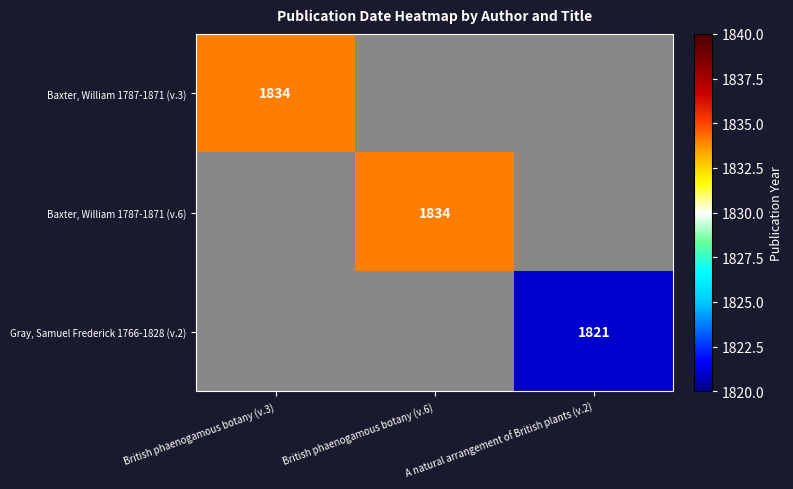

The Baxter, William 1787-1871 (v.3) series shows 1834 at British phaenogamous botany (v.3). True or false?

True